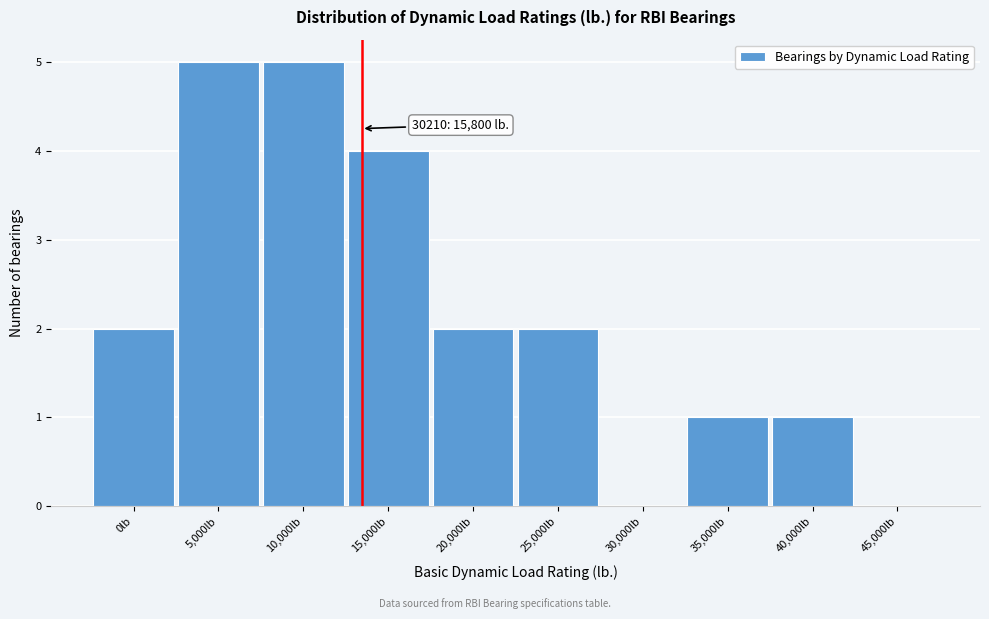

Reading right to left, what are all the values shown in this chart?

45,000lb=0	40,000lb=1	35,000lb=1	30,000lb=0	25,000lb=2	20,000lb=2	15,000lb=4	10,000lb=5	5,000lb=5	0lb=2